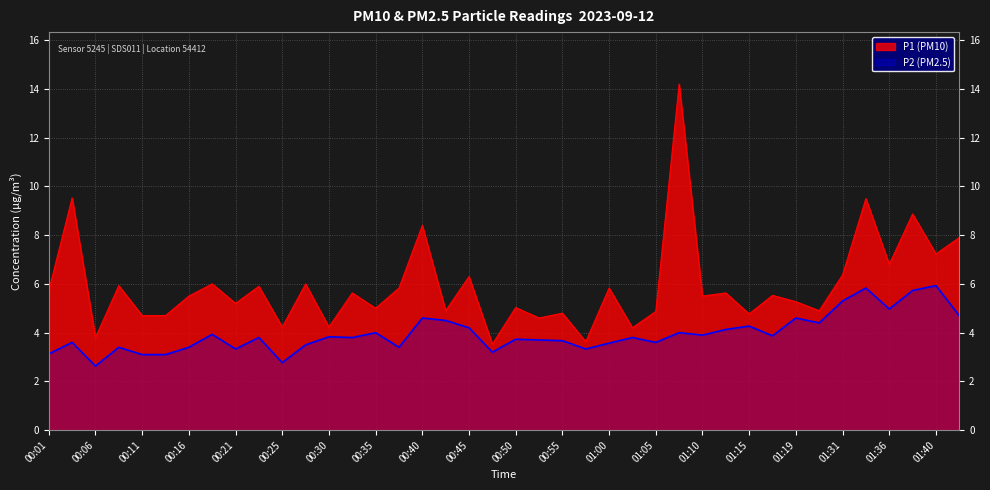

True or false: P1 (PM10) has a value of 4.1 at 01:38.

False